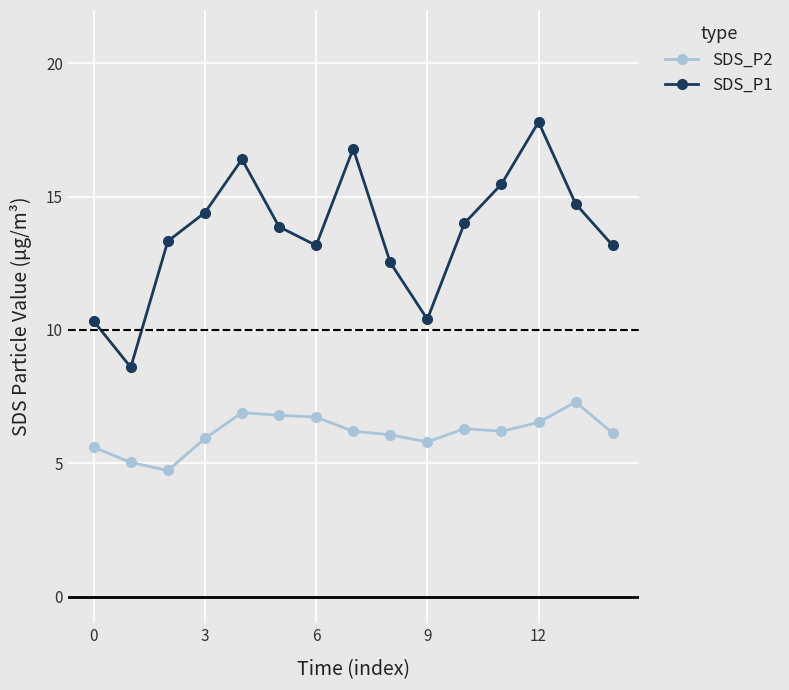

How many lines are shown in the chart?

2